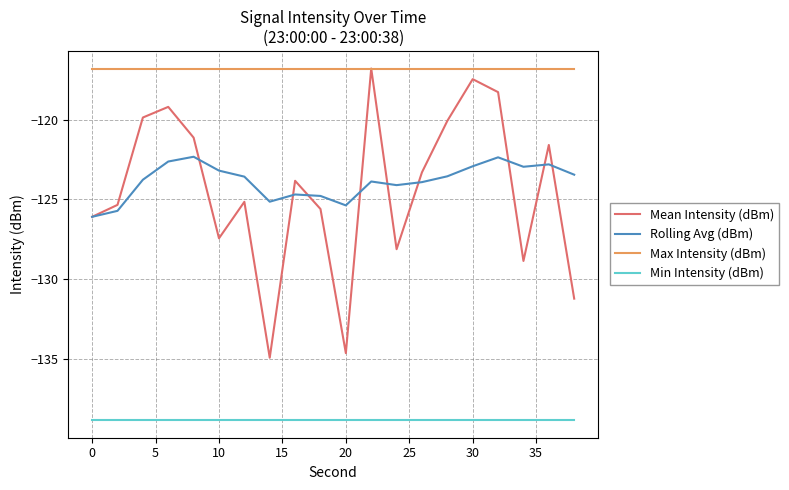

Which series has the largest total across all categories?

Max Intensity (dBm)